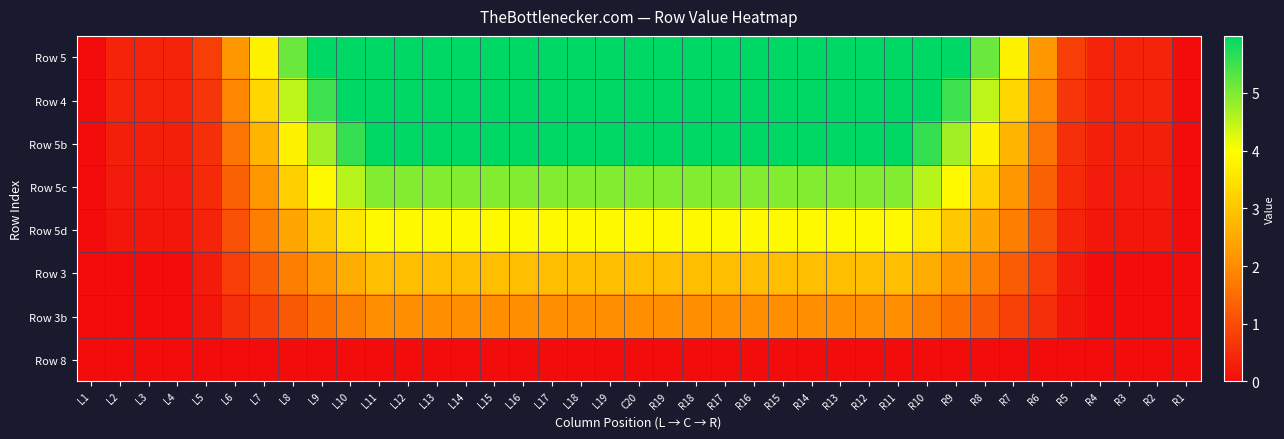

Count the number of data series in this chart.

8